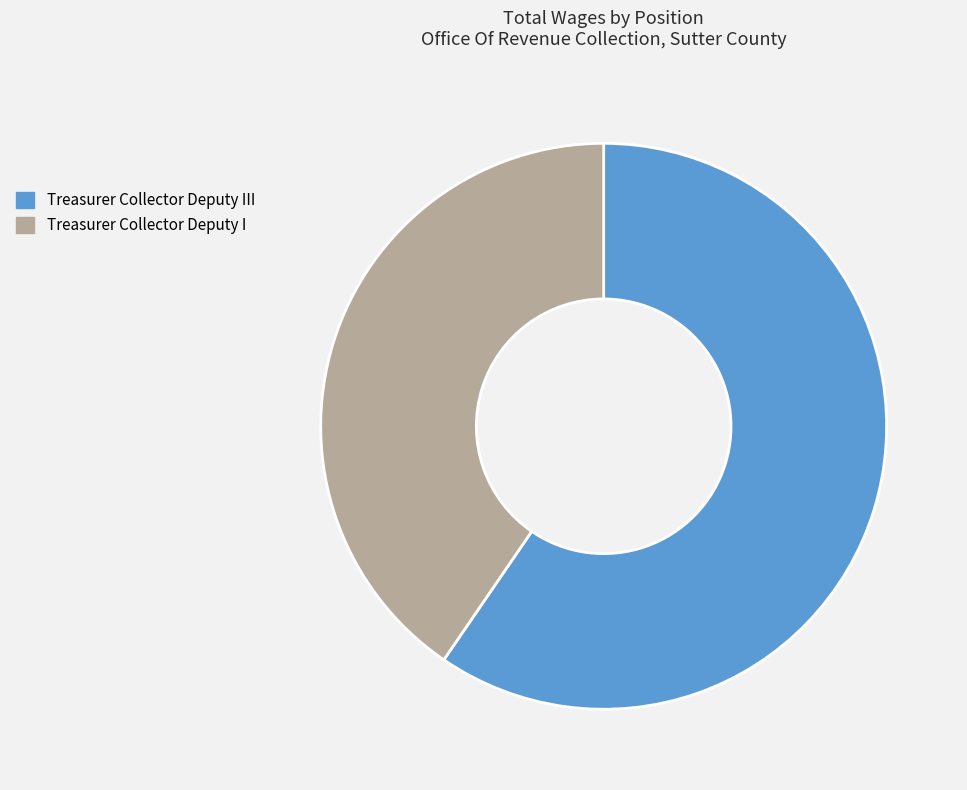

Combined, do Treasurer Collector Deputy I and Treasurer Collector Deputy III account for over 50%?

Yes